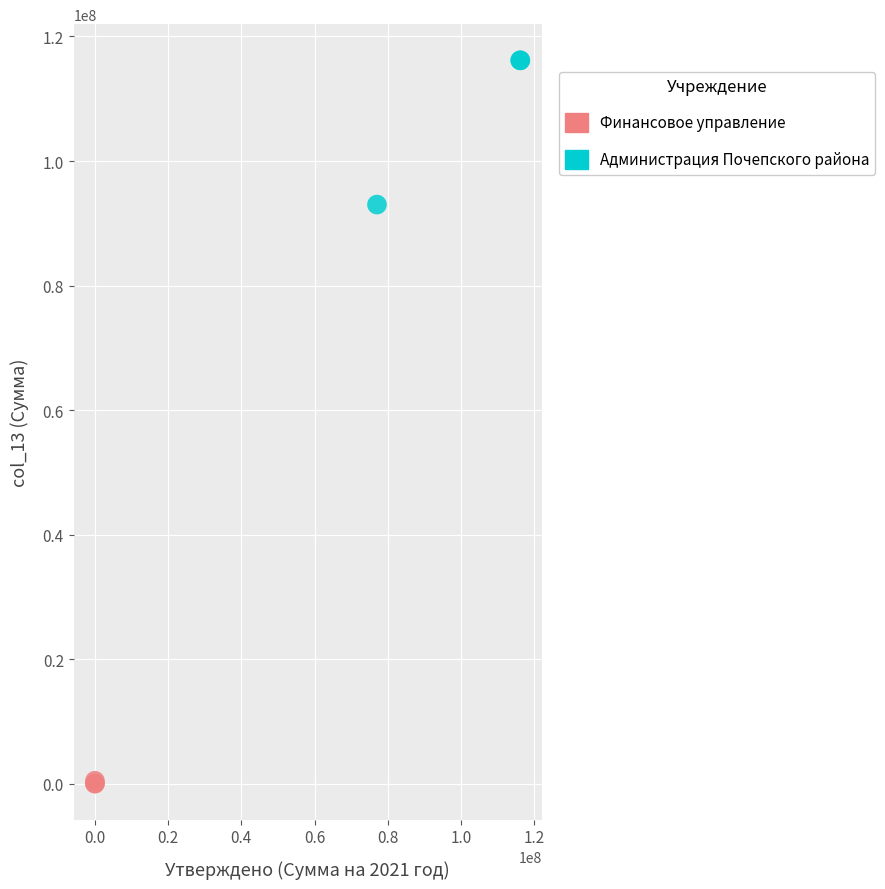

Which series contains the lowest Y value?

Финансовое управление